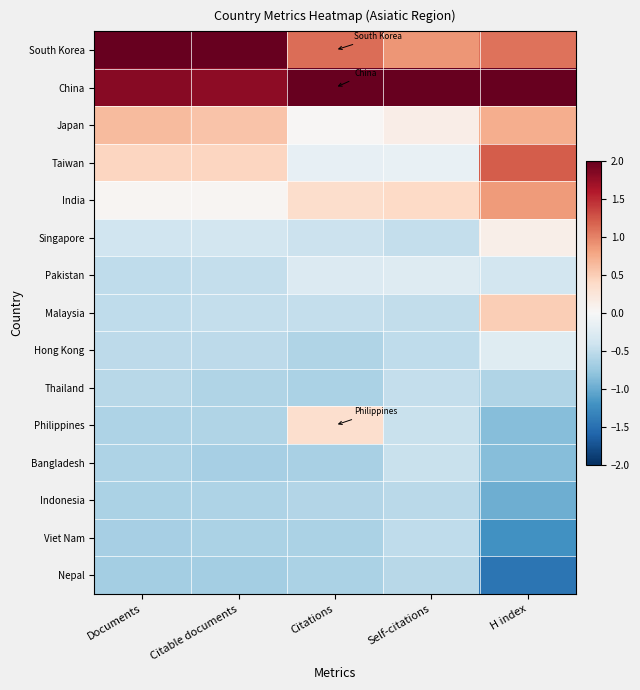

Reading left to right, what are all the values shown in this chart?

South Korea: Documents=2.8	Citable documents=2.8	Citations=1.1	Self-citations=0.9	H index=1.1
China: Documents=1.8	Citable documents=1.8	Citations=3.3	Self-citations=3.4	H index=2.1
Japan: Documents=0.6	Citable documents=0.6	Citations=0.0	Self-citations=0.1	H index=0.7
Taiwan: Documents=0.4	Citable documents=0.4	Citations=-0.2	Self-citations=-0.2	H index=1.2
India: Documents=0.0	Citable documents=0.0	Citations=0.3	Self-citations=0.4	H index=0.9
Singapore: Documents=-0.4	Citable documents=-0.4	Citations=-0.4	Self-citations=-0.5	H index=0.1
Pakistan: Documents=-0.5	Citable documents=-0.5	Citations=-0.3	Self-citations=-0.3	H index=-0.4
Malaysia: Documents=-0.5	Citable documents=-0.5	Citations=-0.5	Self-citations=-0.5	H index=0.5
Hong Kong: Documents=-0.5	Citable documents=-0.5	Citations=-0.6	Self-citations=-0.5	H index=-0.2
Thailand: Documents=-0.6	Citable documents=-0.6	Citations=-0.6	Self-citations=-0.5	H index=-0.6
Philippines: Documents=-0.6	Citable documents=-0.6	Citations=0.3	Self-citations=-0.4	H index=-0.9
Bangladesh: Documents=-0.6	Citable documents=-0.7	Citations=-0.7	Self-citations=-0.4	H index=-0.9
Indonesia: Documents=-0.6	Citable documents=-0.6	Citations=-0.6	Self-citations=-0.5	H index=-1.0
Viet Nam: Documents=-0.7	Citable documents=-0.6	Citations=-0.6	Self-citations=-0.5	H index=-1.2
Nepal: Documents=-0.7	Citable documents=-0.7	Citations=-0.6	Self-citations=-0.5	H index=-1.5